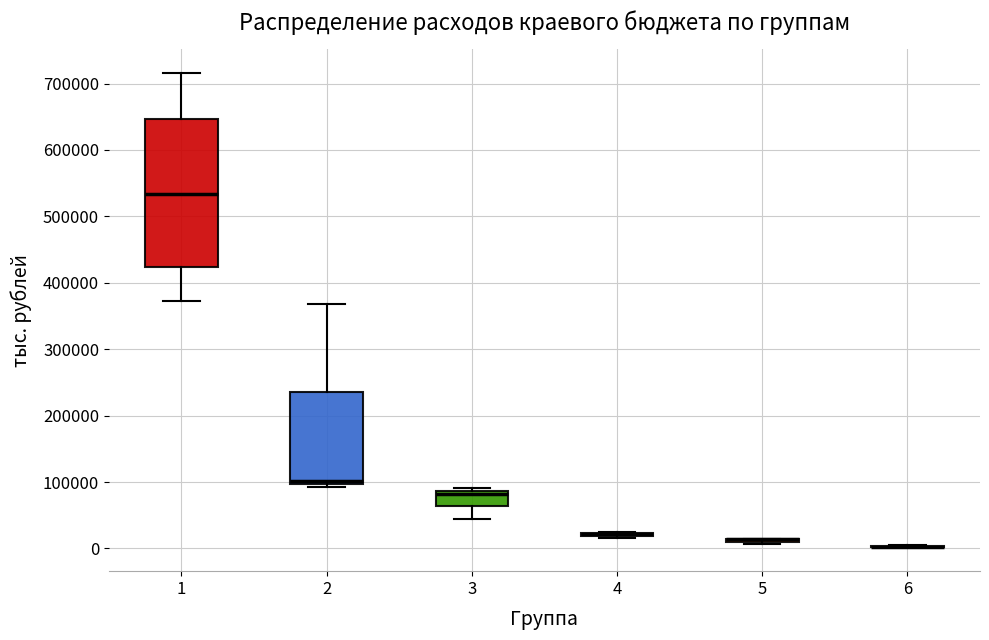

Comparing the boxes themselves (not the whiskers), which one is the tallest?

1